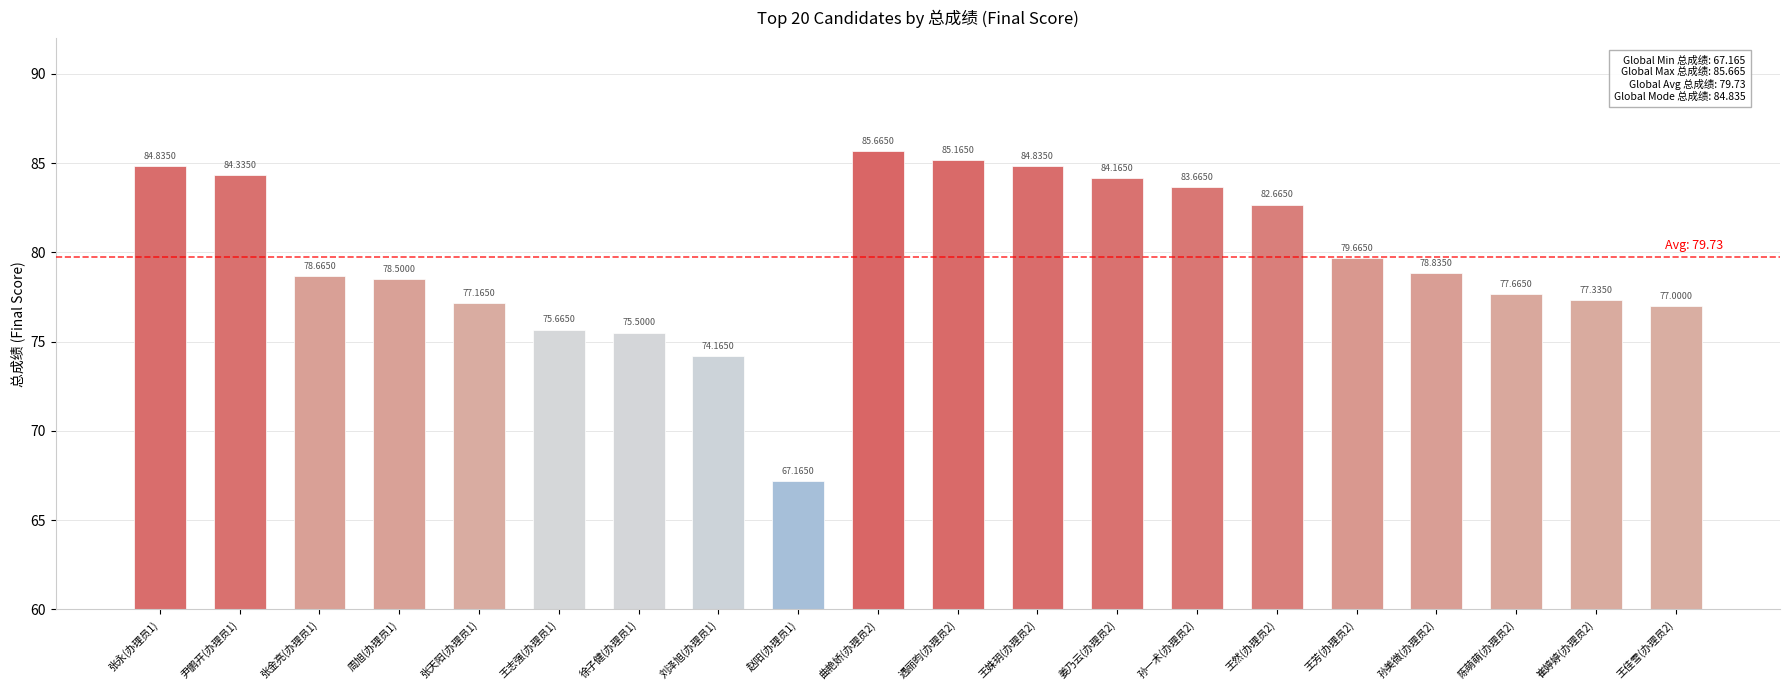

How many data points are less than 78?

8